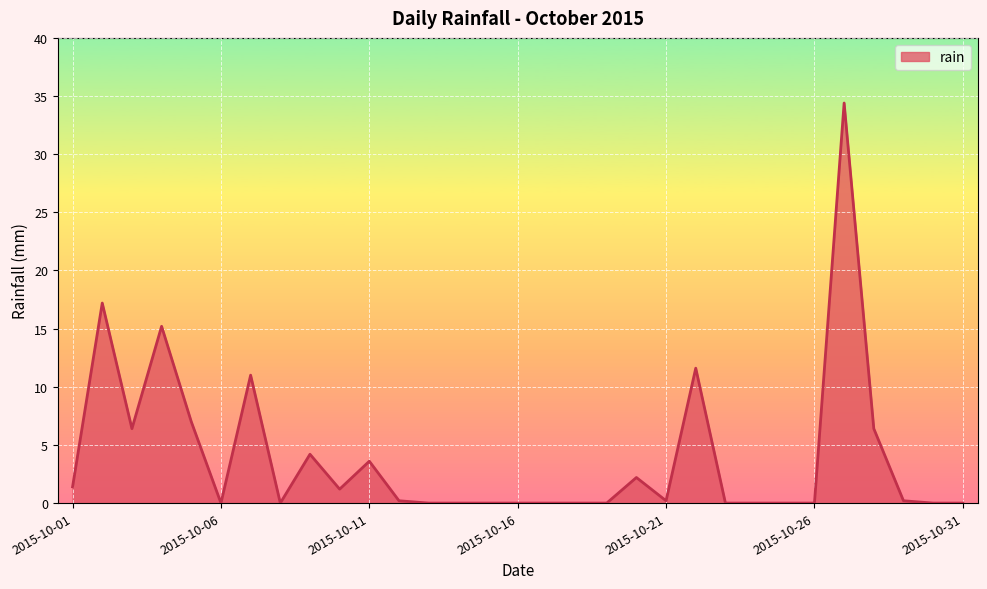

What is the greatest value displayed?

34.4